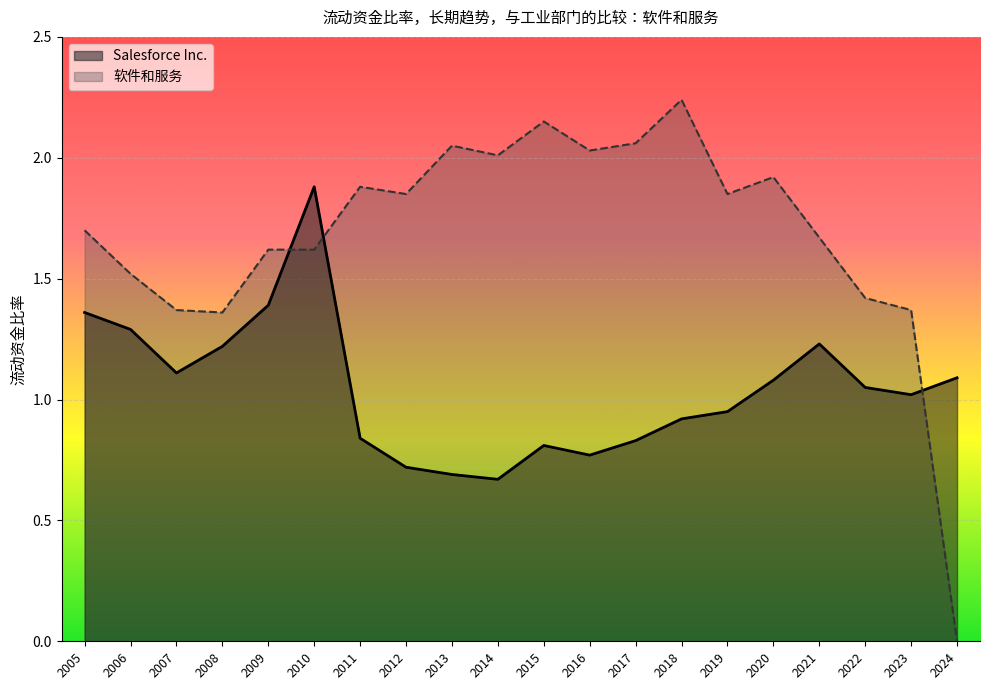

At how many categories does at least one series exceed 0?

20